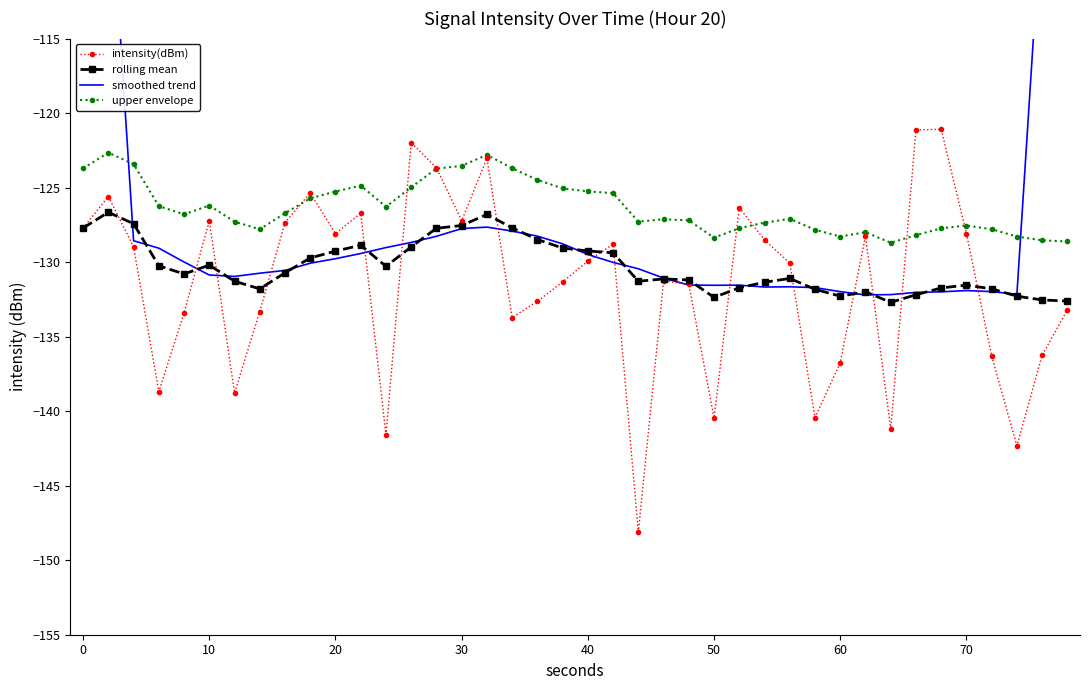

What is the maximum value for upper envelope?

-122.7